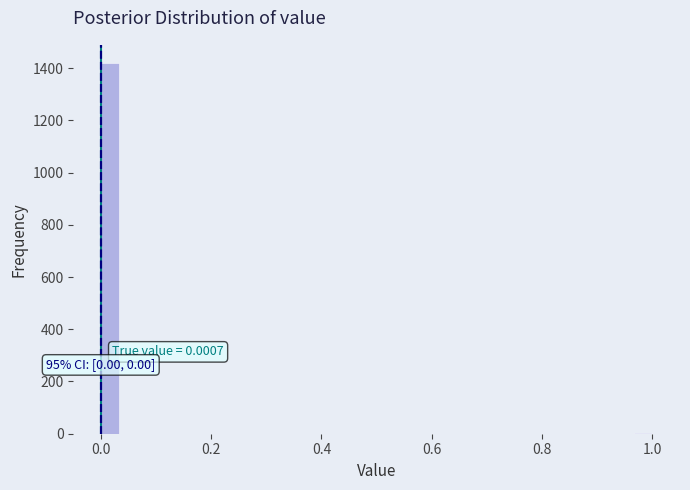

Read against the x-axis, roughly where is the centre of the tallest bar?

0.02